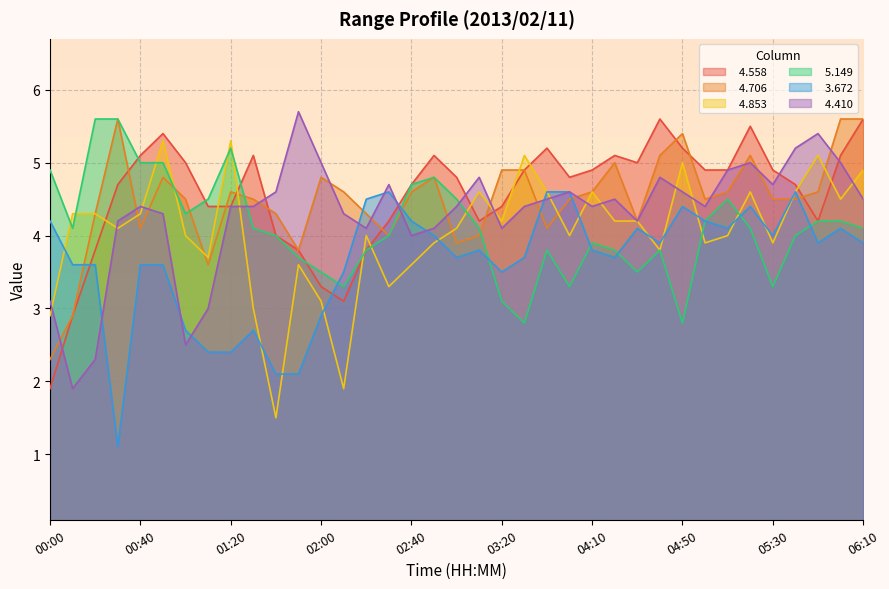

How many lines are shown in the chart?

6